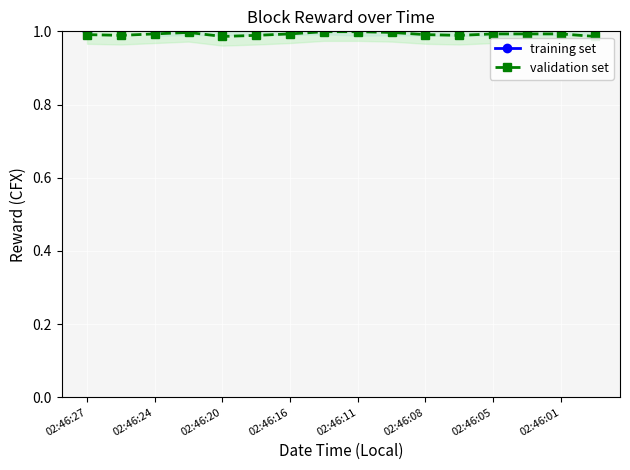

The value of validation set at 02:46:01 is 1.0. True or false?

True